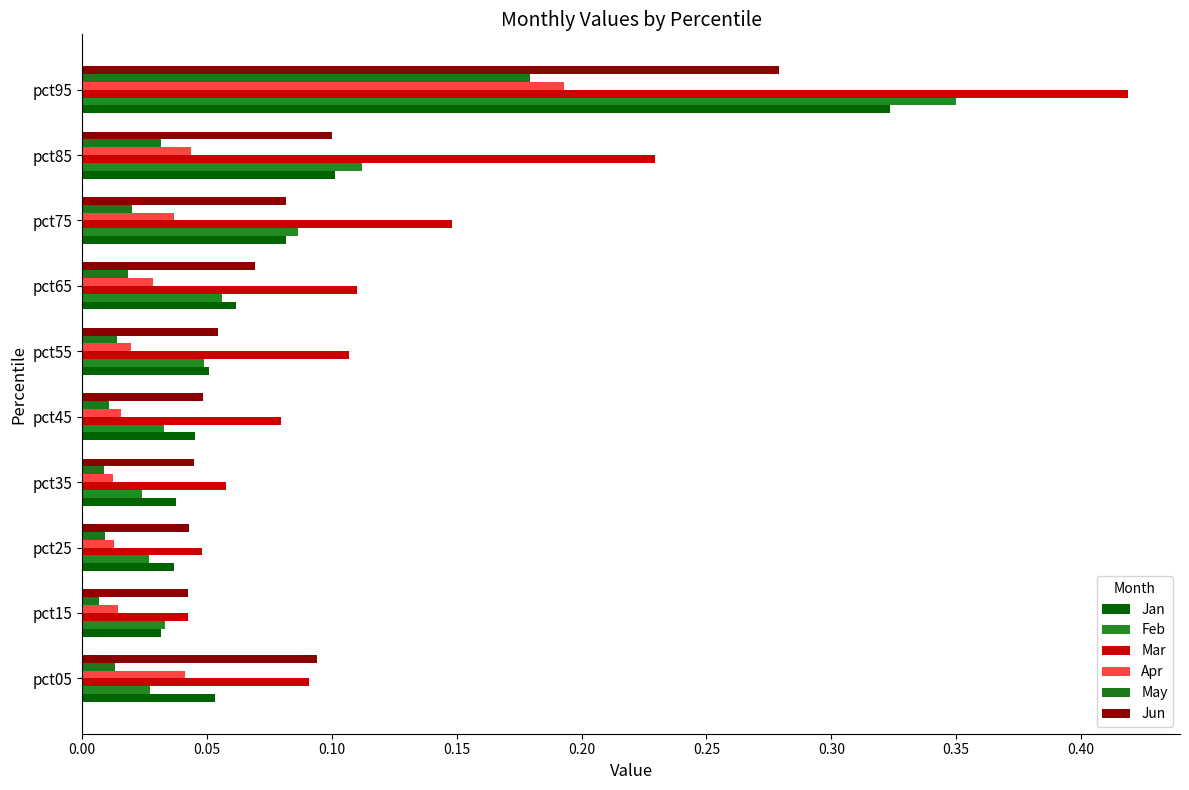

How many categories are shown in the chart?

10